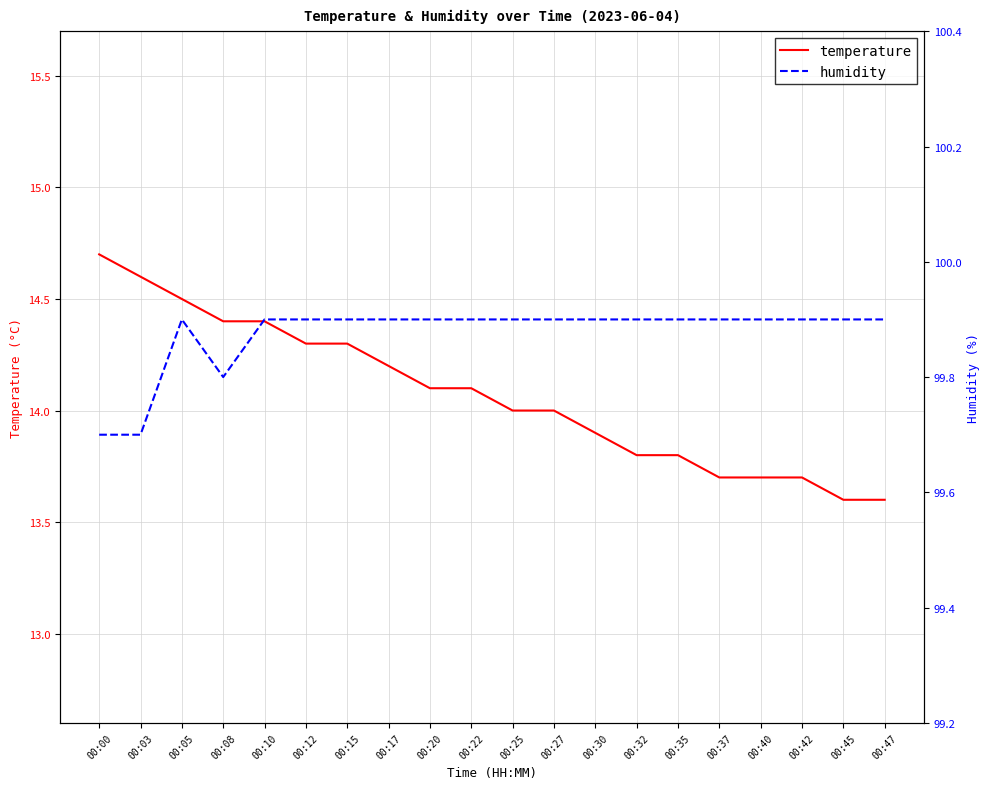

At which category is the sum across all series the highest?

00:00